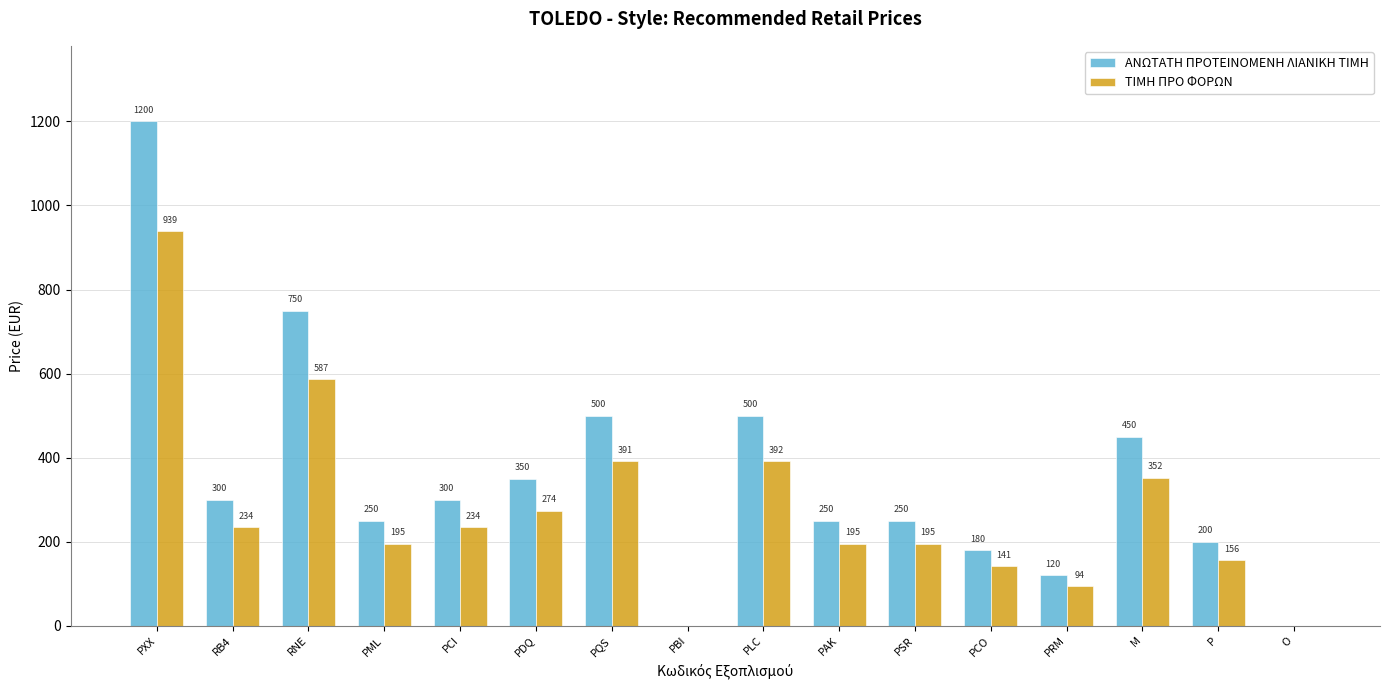

Read the ΤΙΜΗ ΠΡΟ ΦΟΡΩΝ value at PCI, to the nearest 10.

230